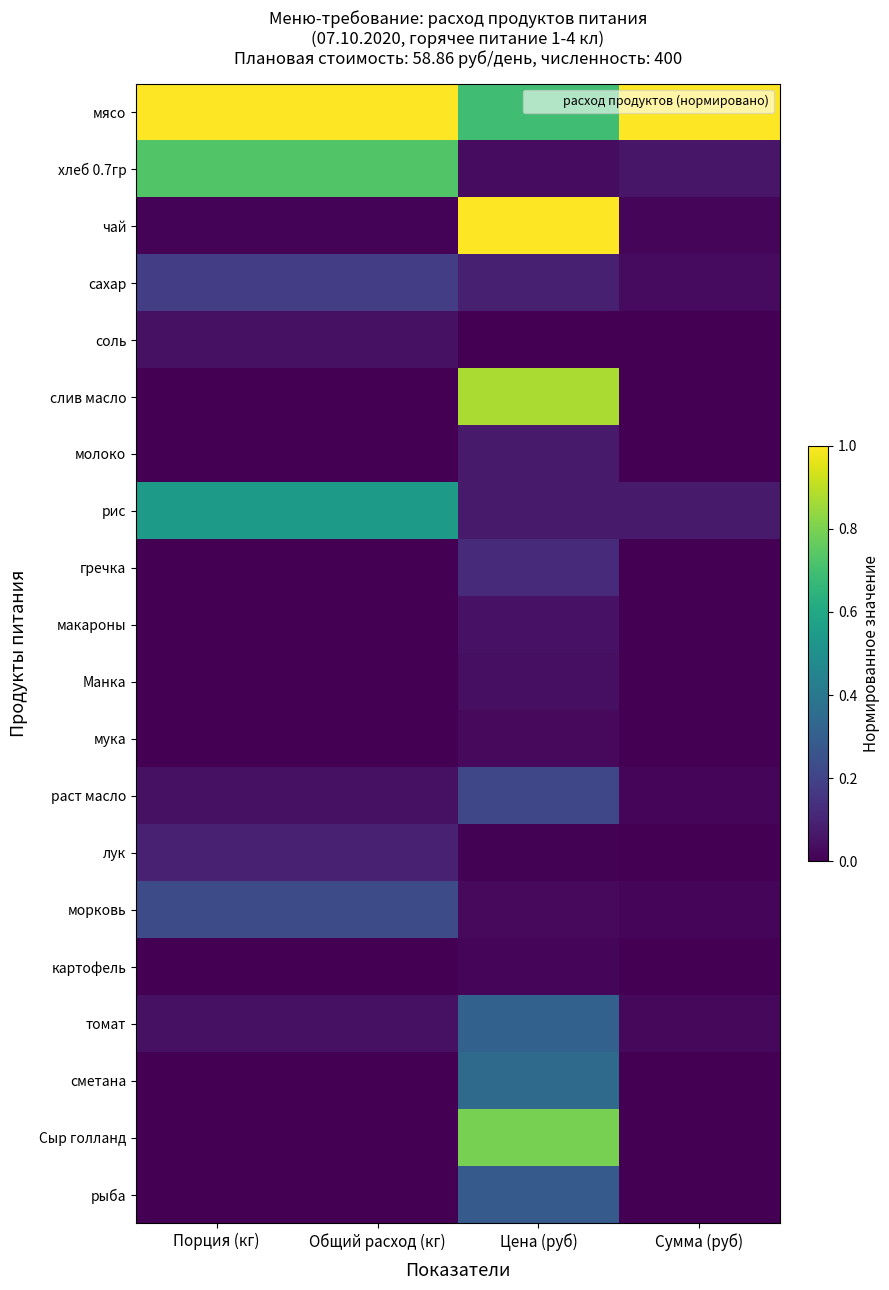

Reading right to left, list all the values displayed in this chart.

мясо: Сумма (руб)=1.0	Цена (руб)=0.7	Общий расход (кг)=1.0	Порция (кг)=1.0
хлеб 0.7гр: Сумма (руб)=0.1	Цена (руб)=0.0	Общий расход (кг)=0.7	Порция (кг)=0.7
чай: Сумма (руб)=0.0	Цена (руб)=1.0	Общий расход (кг)=0.0	Порция (кг)=0.0
сахар: Сумма (руб)=0.0	Цена (руб)=0.1	Общий расход (кг)=0.2	Порция (кг)=0.2
соль: Сумма (руб)=0.0	Цена (руб)=0.0	Общий расход (кг)=0.0	Порция (кг)=0.0
слив масло: Сумма (руб)=0.0	Цена (руб)=0.9	Общий расход (кг)=0.0	Порция (кг)=0.0
молоко: Сумма (руб)=0.0	Цена (руб)=0.1	Общий расход (кг)=0.0	Порция (кг)=0.0
рис: Сумма (руб)=0.1	Цена (руб)=0.1	Общий расход (кг)=0.5	Порция (кг)=0.5
гречка: Сумма (руб)=0.0	Цена (руб)=0.1	Общий расход (кг)=0.0	Порция (кг)=0.0
макароны: Сумма (руб)=0.0	Цена (руб)=0.0	Общий расход (кг)=0.0	Порция (кг)=0.0
Манка: Сумма (руб)=0.0	Цена (руб)=0.0	Общий расход (кг)=0.0	Порция (кг)=0.0
мука: Сумма (руб)=0.0	Цена (руб)=0.0	Общий расход (кг)=0.0	Порция (кг)=0.0
раст масло: Сумма (руб)=0.0	Цена (руб)=0.2	Общий расход (кг)=0.0	Порция (кг)=0.0
лук: Сумма (руб)=0.0	Цена (руб)=0.0	Общий расход (кг)=0.1	Порция (кг)=0.1
морковь: Сумма (руб)=0.0	Цена (руб)=0.0	Общий расход (кг)=0.2	Порция (кг)=0.2
картофель: Сумма (руб)=0.0	Цена (руб)=0.0	Общий расход (кг)=0.0	Порция (кг)=0.0
томат: Сумма (руб)=0.0	Цена (руб)=0.3	Общий расход (кг)=0.0	Порция (кг)=0.0
сметана: Сумма (руб)=0.0	Цена (руб)=0.3	Общий расход (кг)=0.0	Порция (кг)=0.0
Сыр голланд: Сумма (руб)=0.0	Цена (руб)=0.8	Общий расход (кг)=0.0	Порция (кг)=0.0
рыба: Сумма (руб)=0.0	Цена (руб)=0.3	Общий расход (кг)=0.0	Порция (кг)=0.0